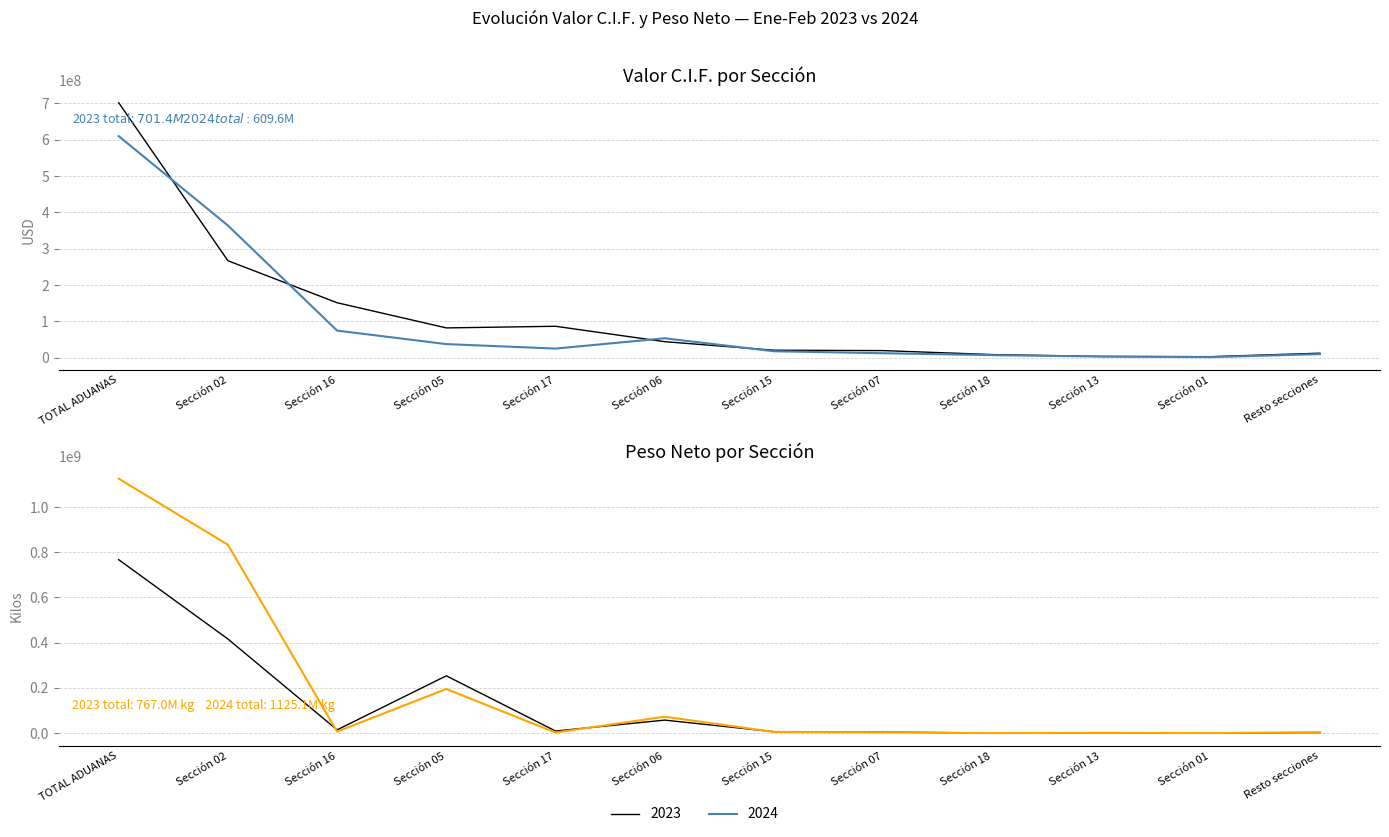

Which series has the largest total across all categories?

Peso Neto 2024 (en Kilos)